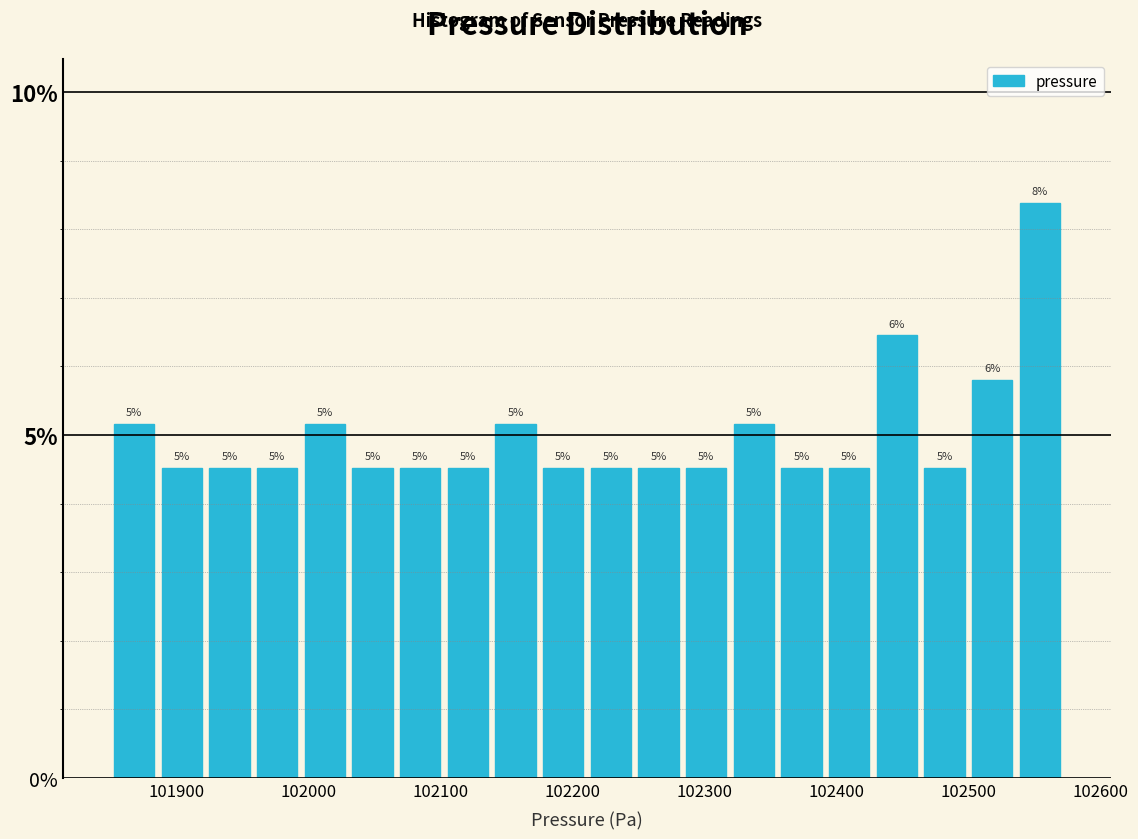

Read against the x-axis, roughly where is the centre of the tallest bar?

102550